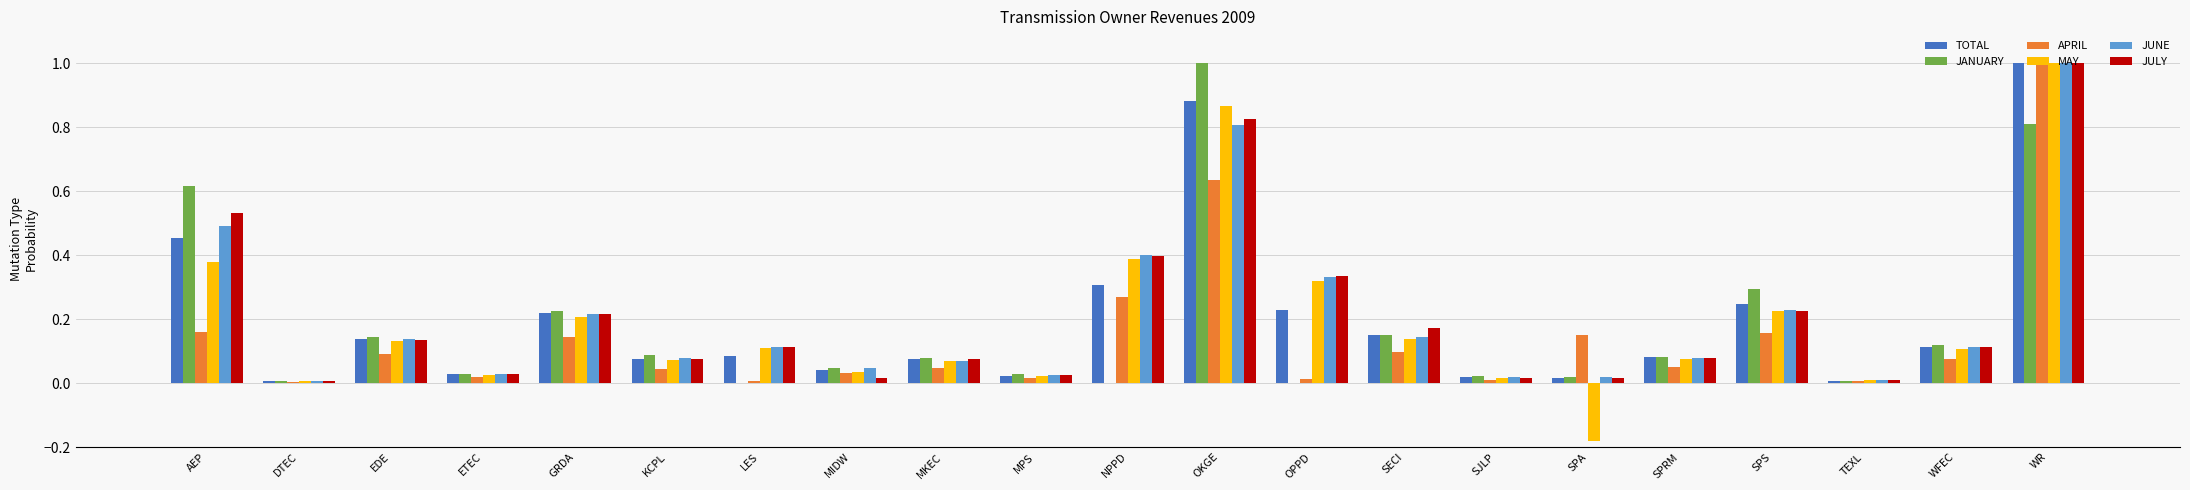

True or false: JUNE has a value of 0.0 at DTEC.

True